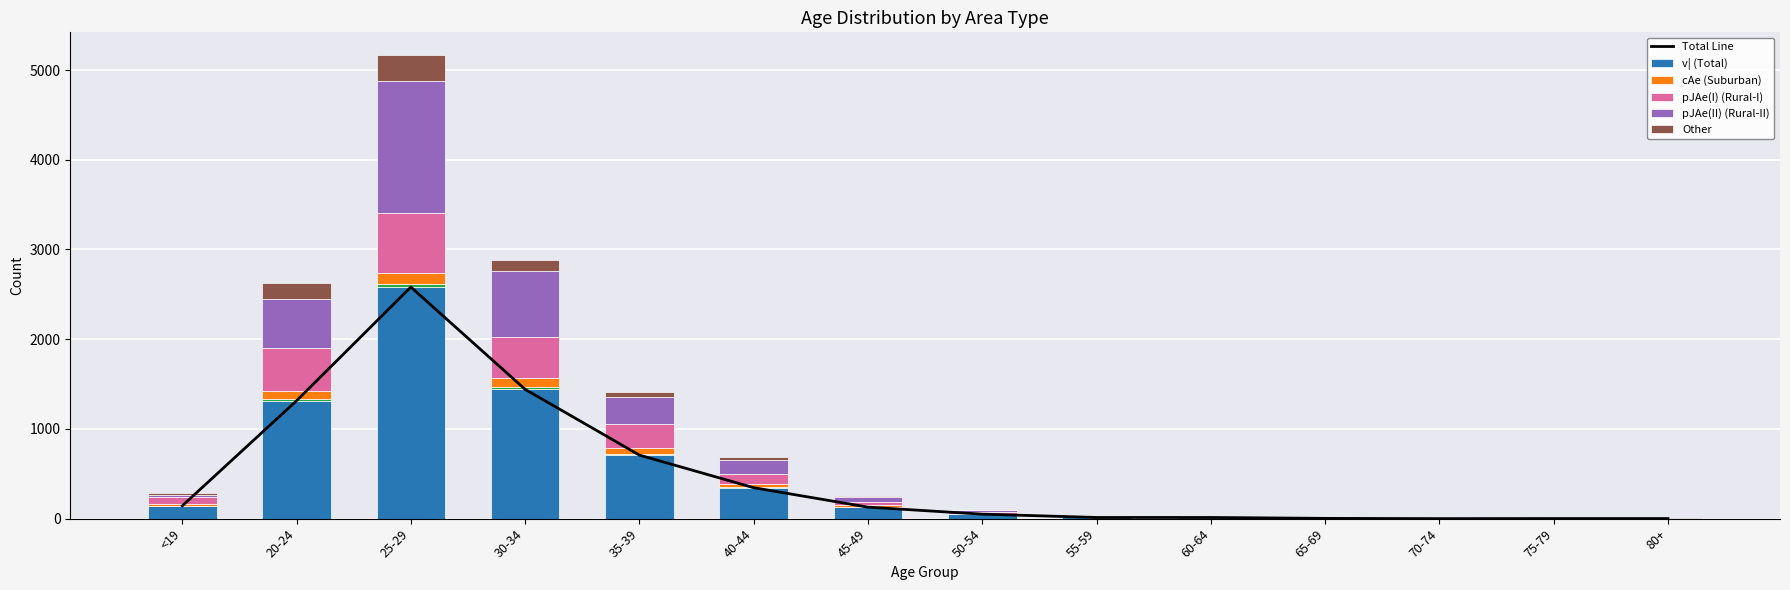

The value of pJAe(I) (Rural-I) at 30-34 is 456. True or false?

True